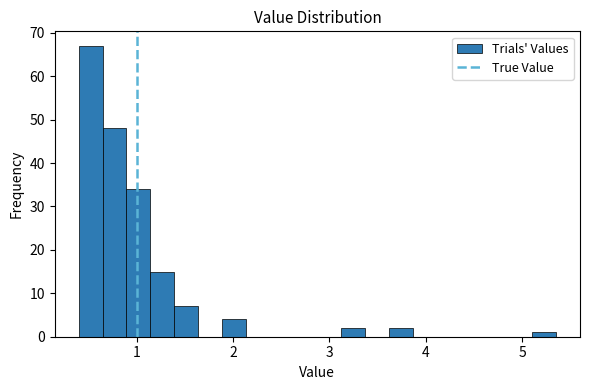

Read against the x-axis, roughly where is the centre of the tallest bar?

0.5